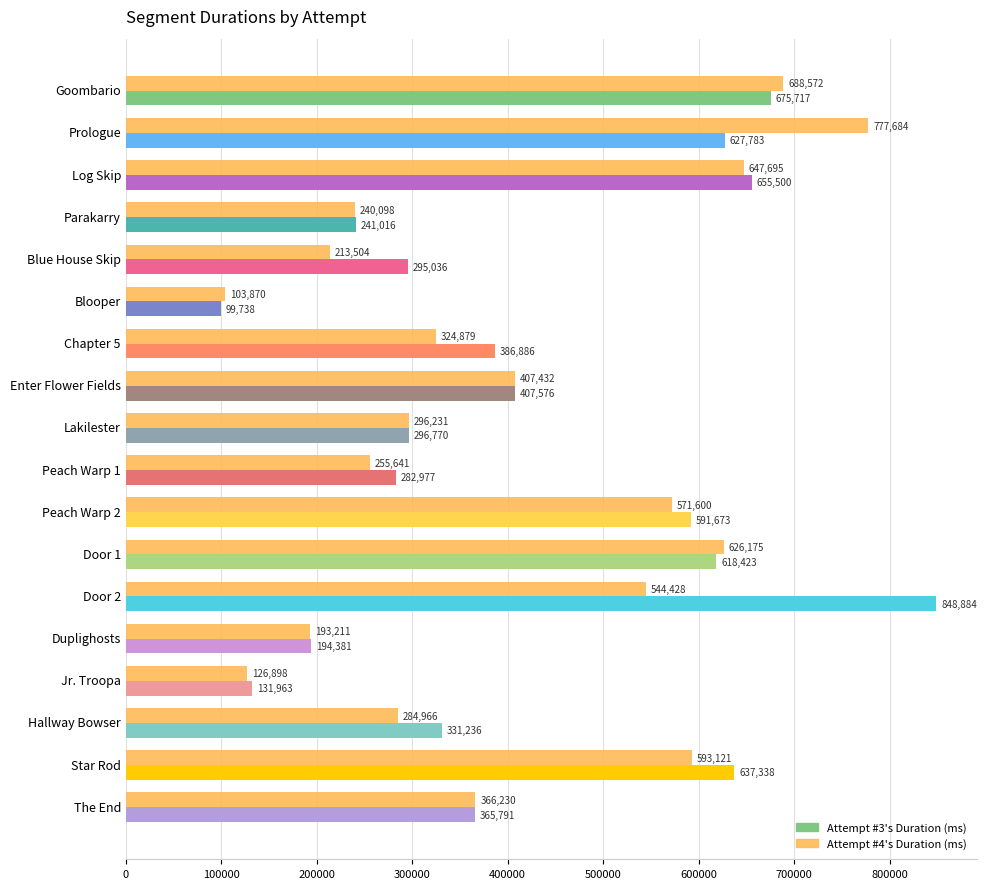

Is it true that Attempt #4's Duration (ms) equals 103870 at Blooper?

True